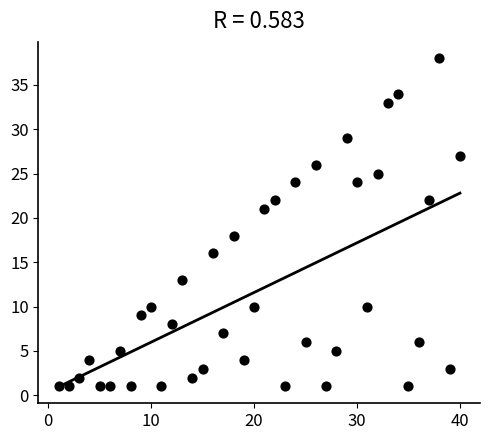

What Y value in the scatter plot is closest to 19?

18